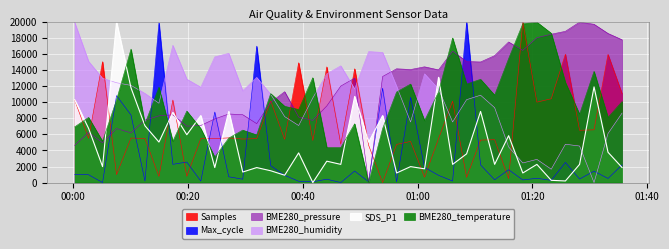

Which series changed the most between 2021/11/25 00:24:42 and 2021/11/25 01:13:25?

Max_cycle